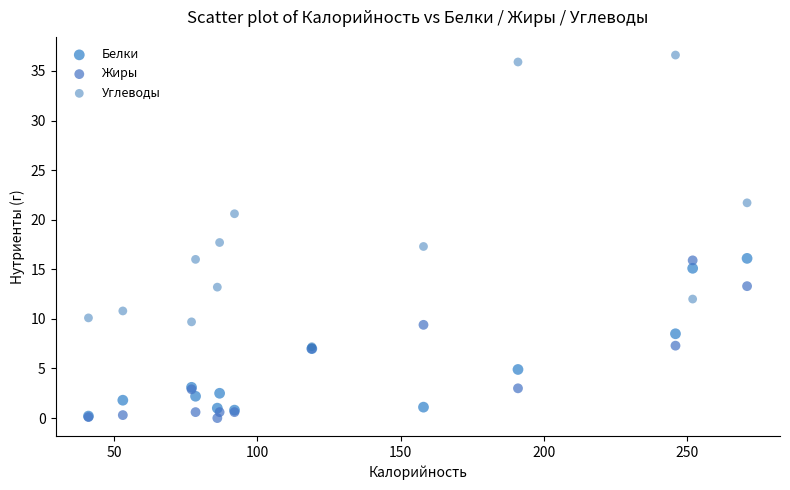

Which series has the largest Y range (max minus min)?

Углеводы